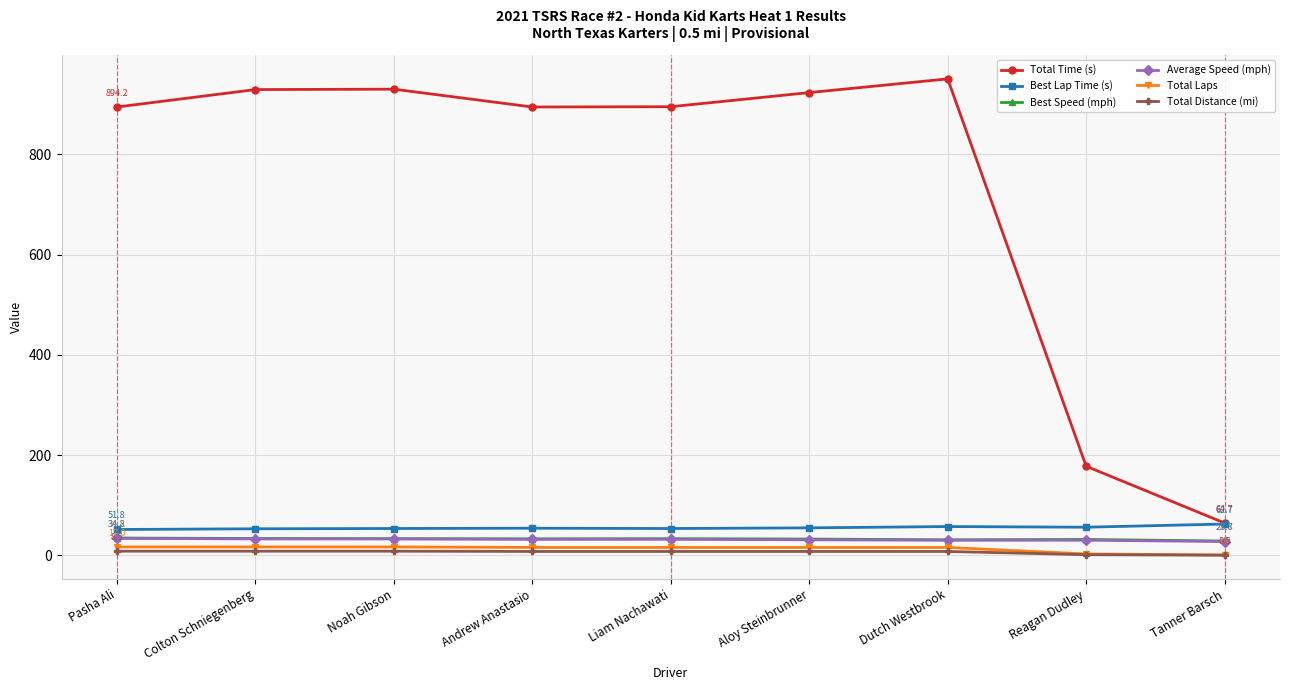

Which series has the widest spread of values?

Total Time (s)